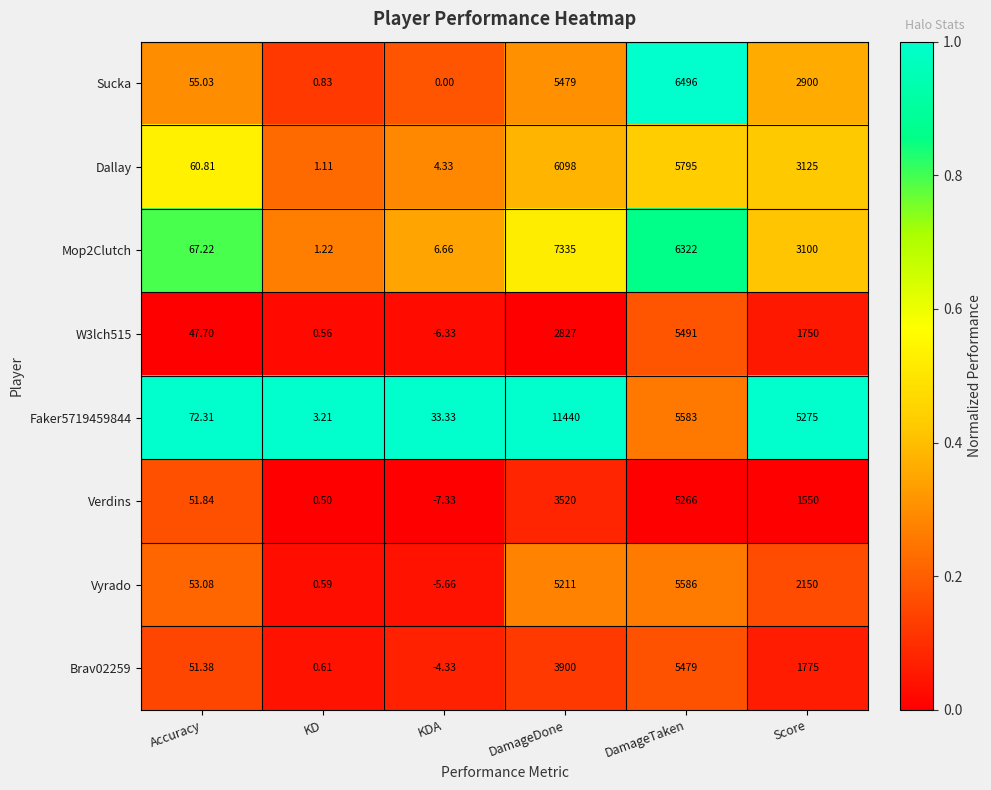

Is the value of Vyrado at KD greater than the value of Dallay at KDA?

No